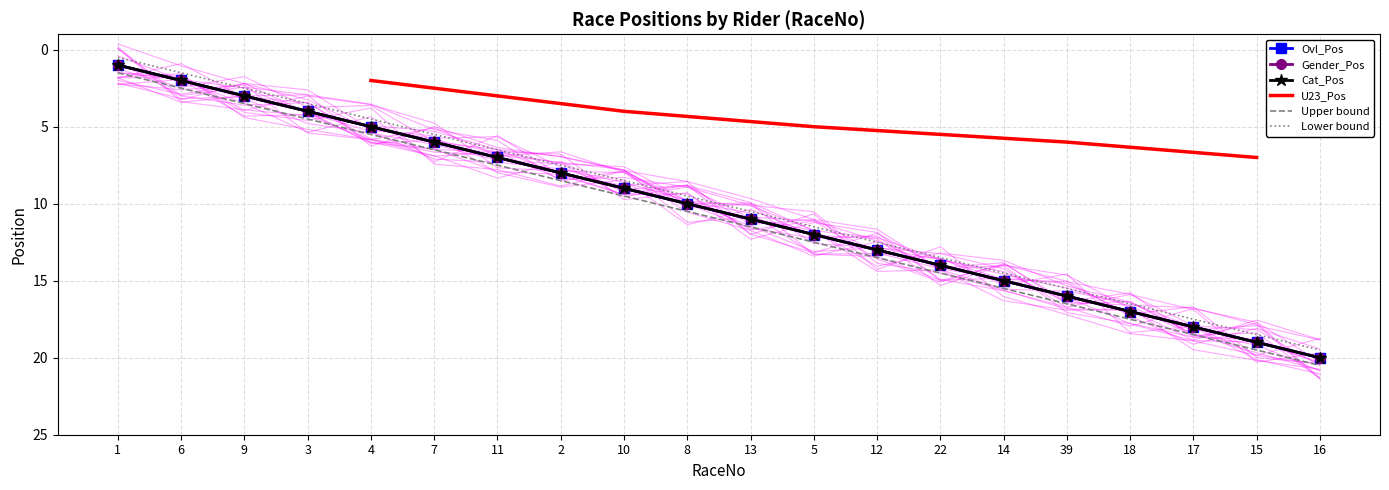

What is the value of the Cat_Pos point at the 5th from the left?

5